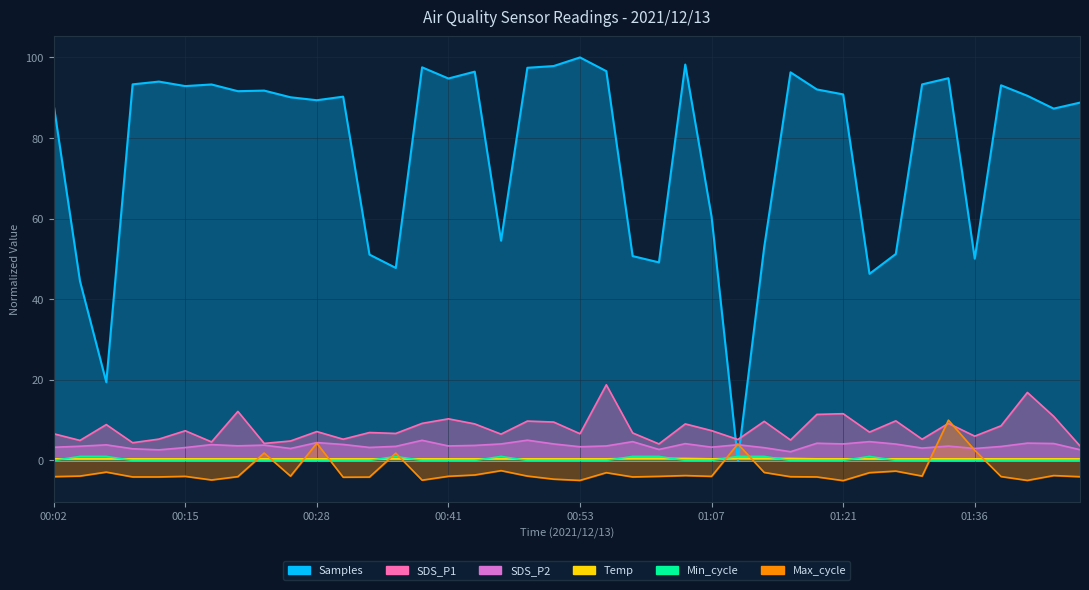

What is the spread (max minus min) of values at 00:38?

102.4